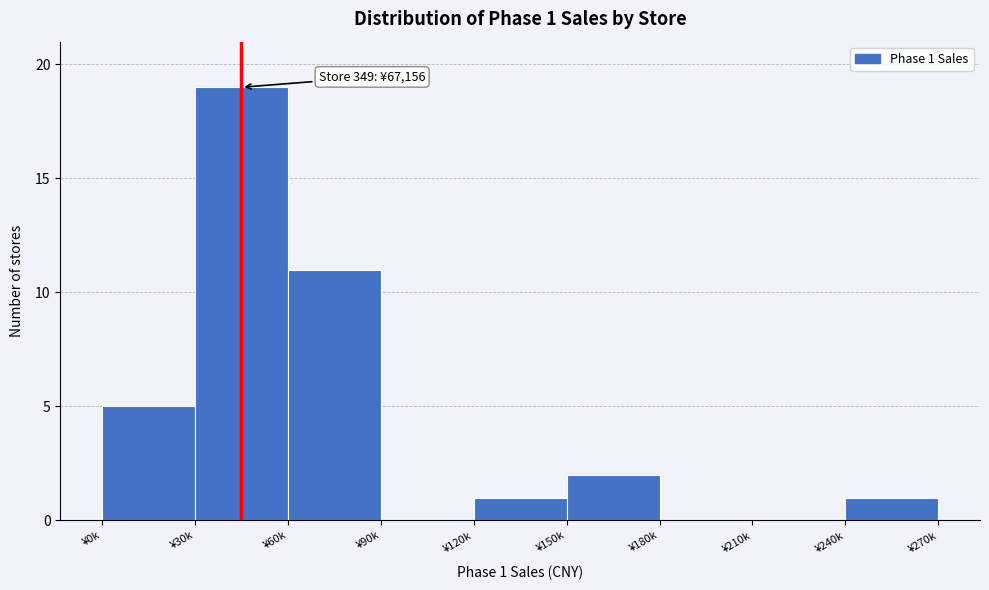

Reading left to right, extract all data points from this chart.

¥0k=5	¥30k=19	¥60k=11	¥90k=0	¥120k=1	¥150k=2	¥180k=0	¥210k=0	¥240k=1